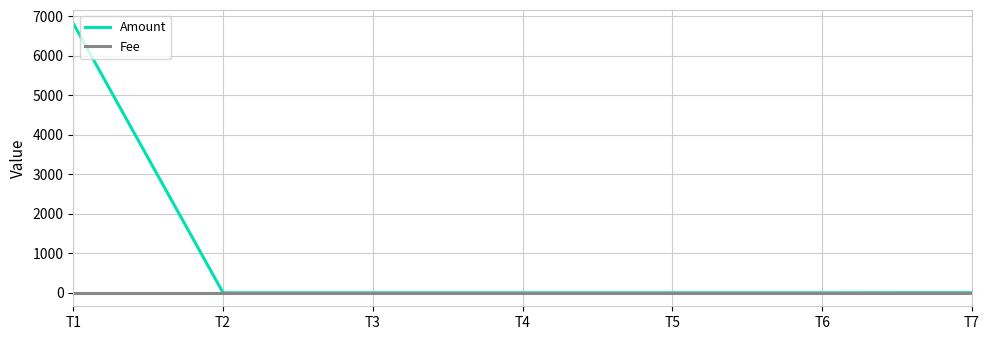

The value of Amount at T3 is 0.0. True or false?

True